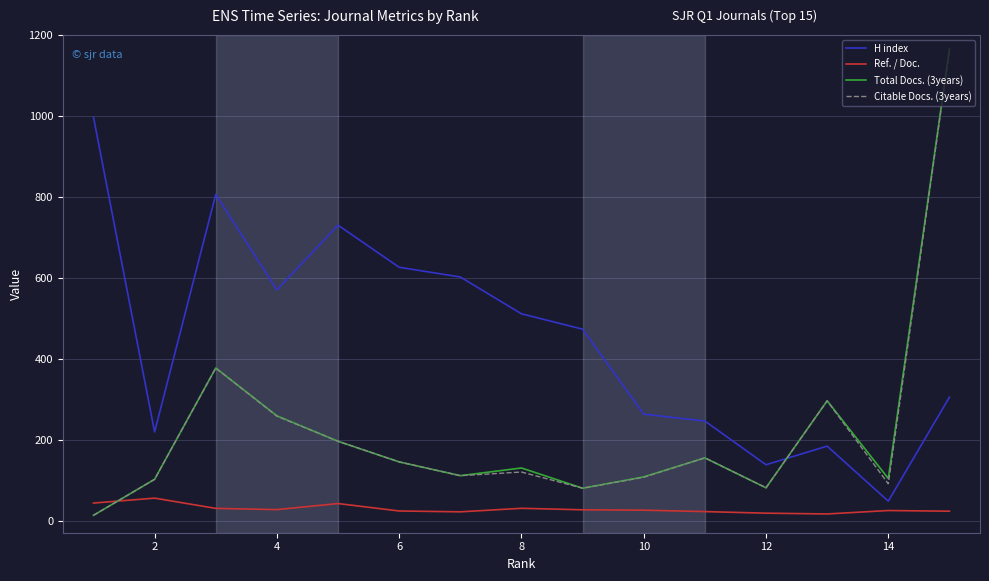

Which series ends up on top after the final intersection of Total Docs. (3years) and H index?

Total Docs. (3years)